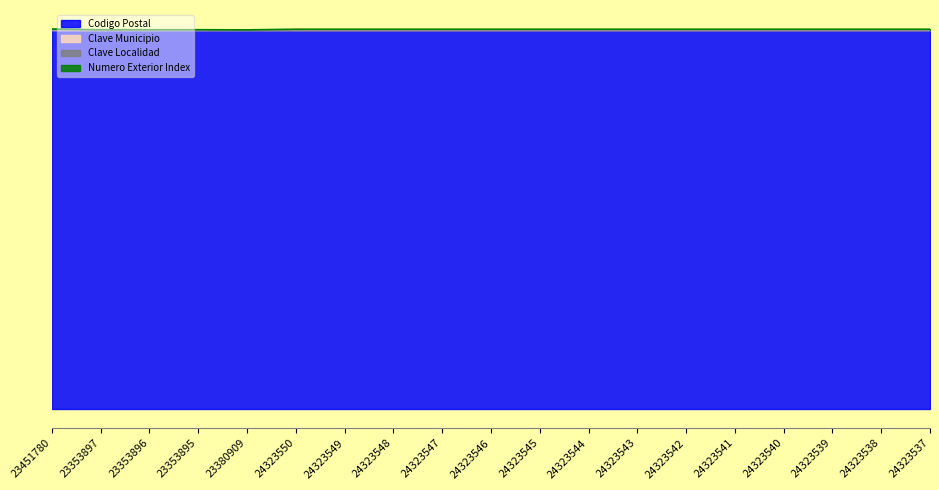

What is the total value across all series at 24323545?

154074